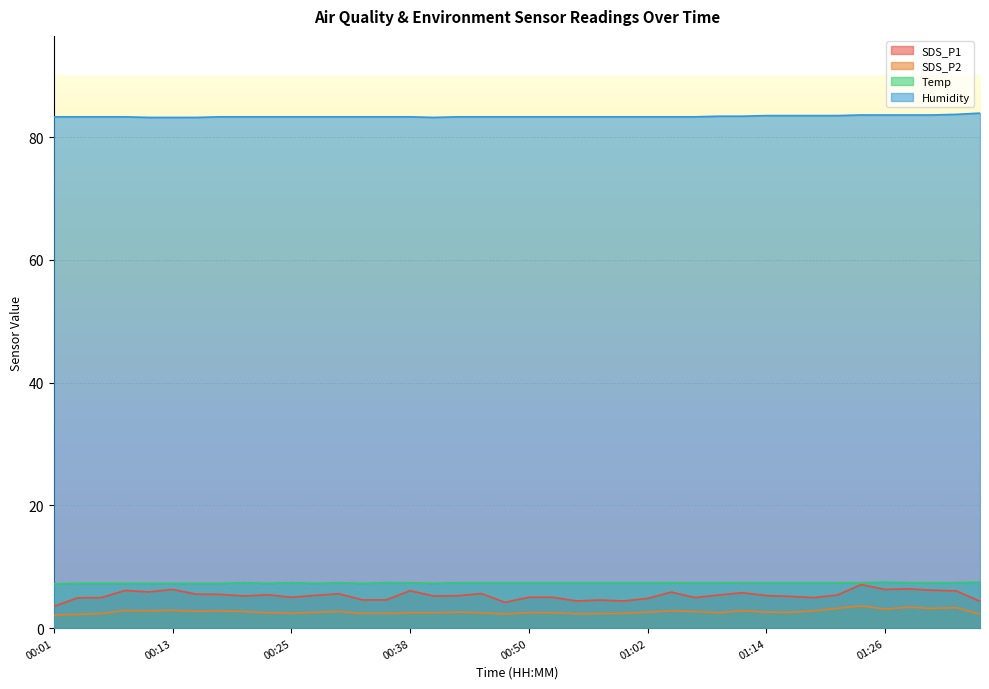

Rank the series by their maximum value, from lowest to highest.

SDS_P2, SDS_P1, Temp, Humidity